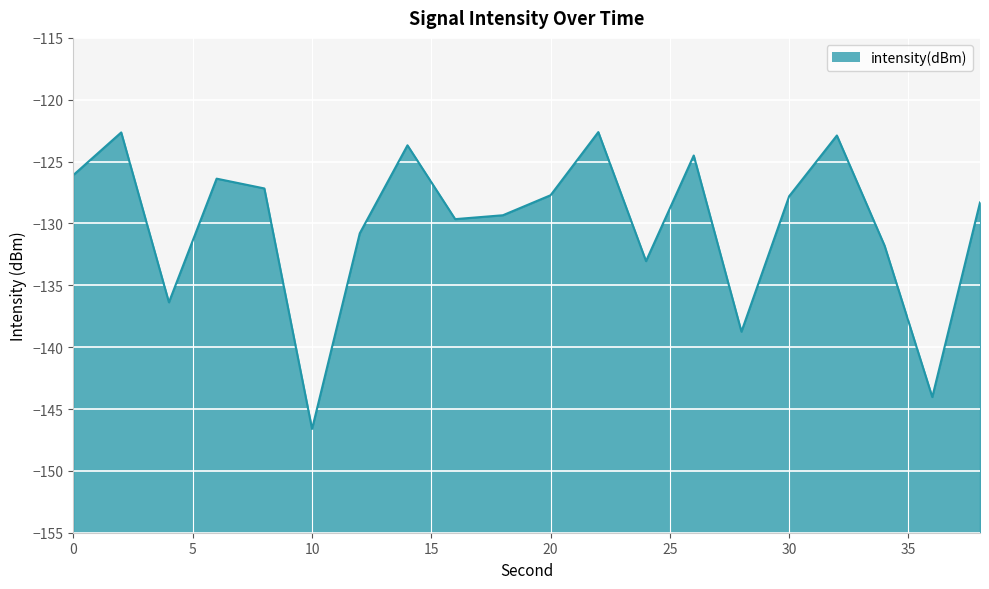

What is the approximate value at 28?

-138.7